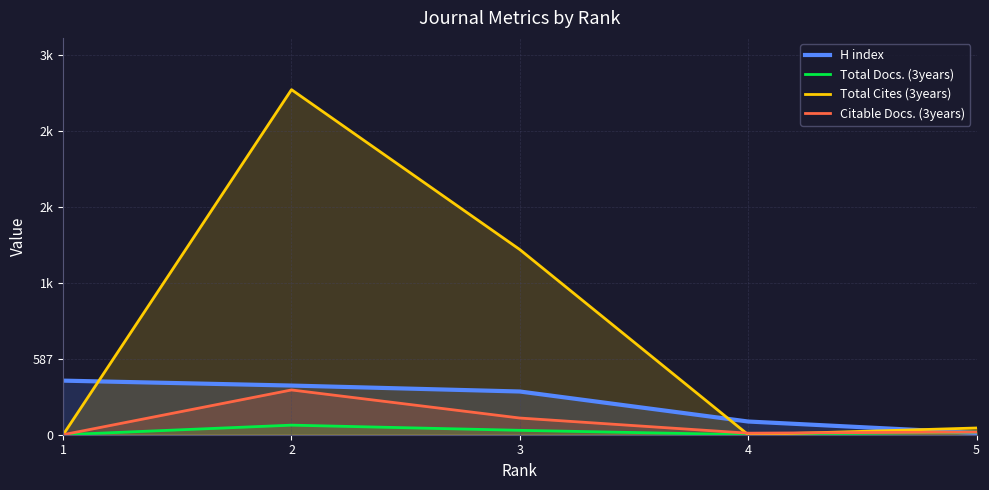

Where is Total Cites (3years) nearest to the value 1333?

3